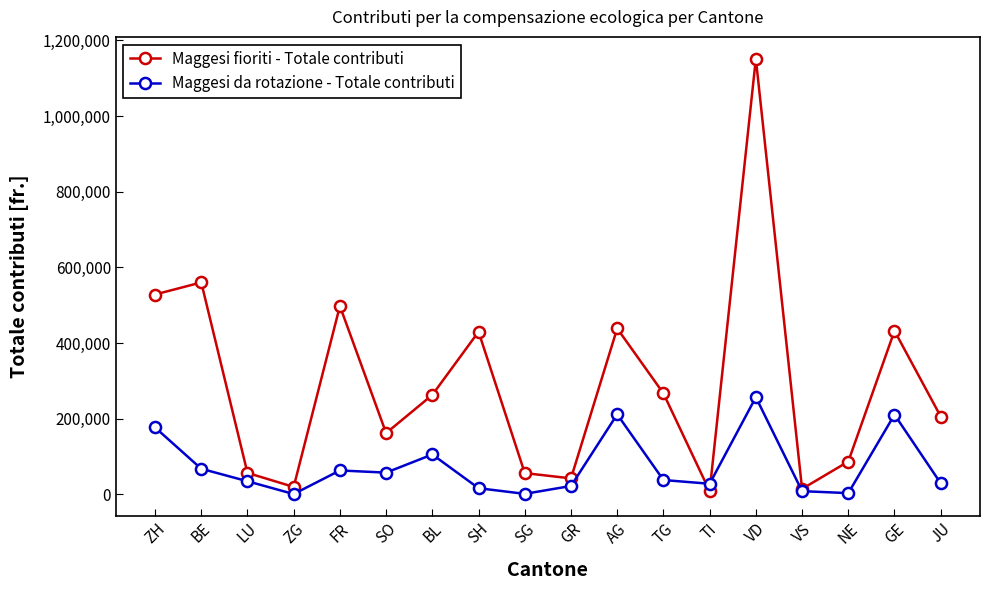

Which series has the largest range (max minus min)?

Maggesi fioriti - Totale contributi